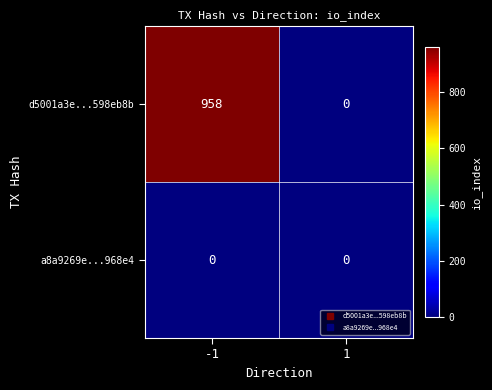

Rank the series by their average value, from highest to lowest.

d5001a3e...598eb8b, a8a9269e...968e4